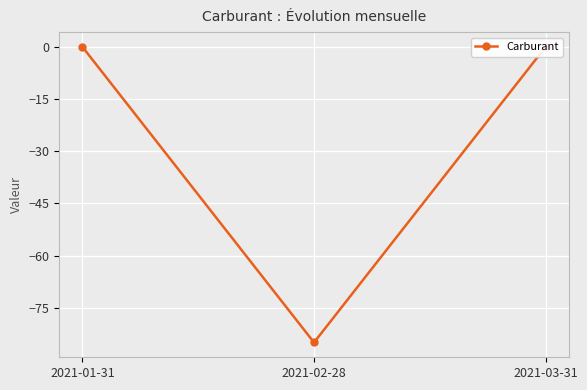

How many lines are shown in the chart?

1